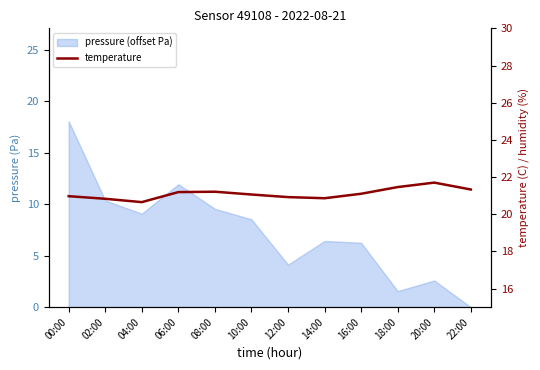

What is the label of the 2nd point from the left?

02:00